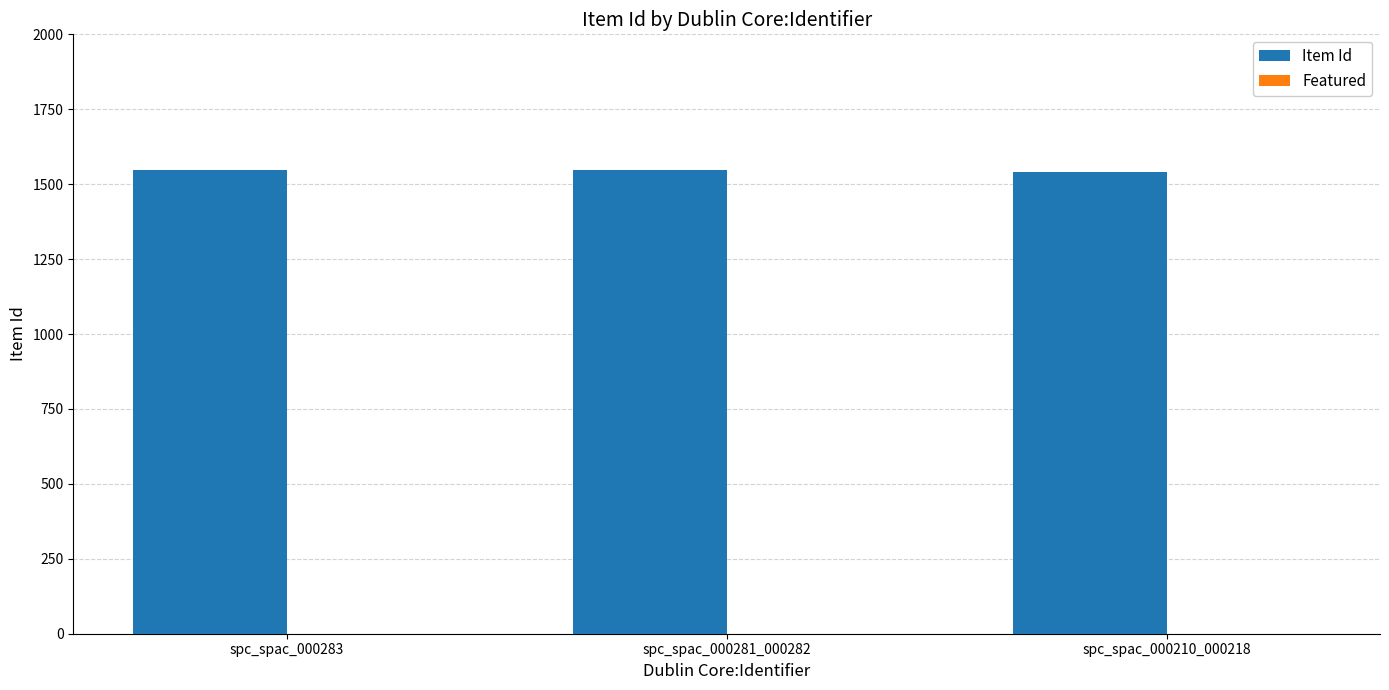

Approximately how many times larger is the value at spc_spac_000283 compared to spc_spac_000281_000282?

1.0